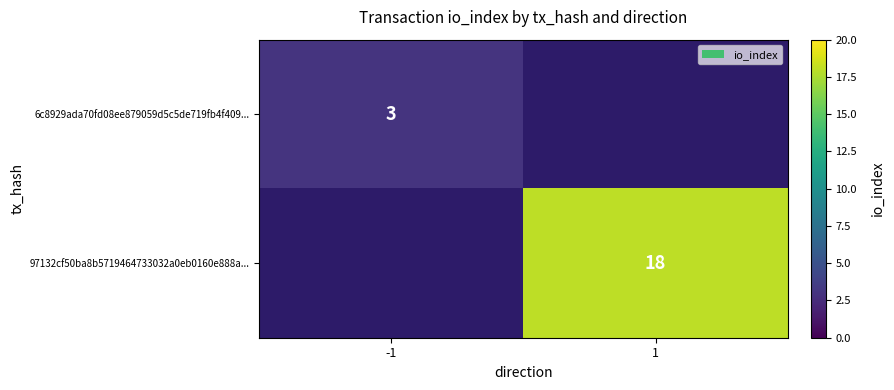

Is it true that 6c8929ada70fd08ee879059d5c5de719fb4f409... equals 3 at -1?

True